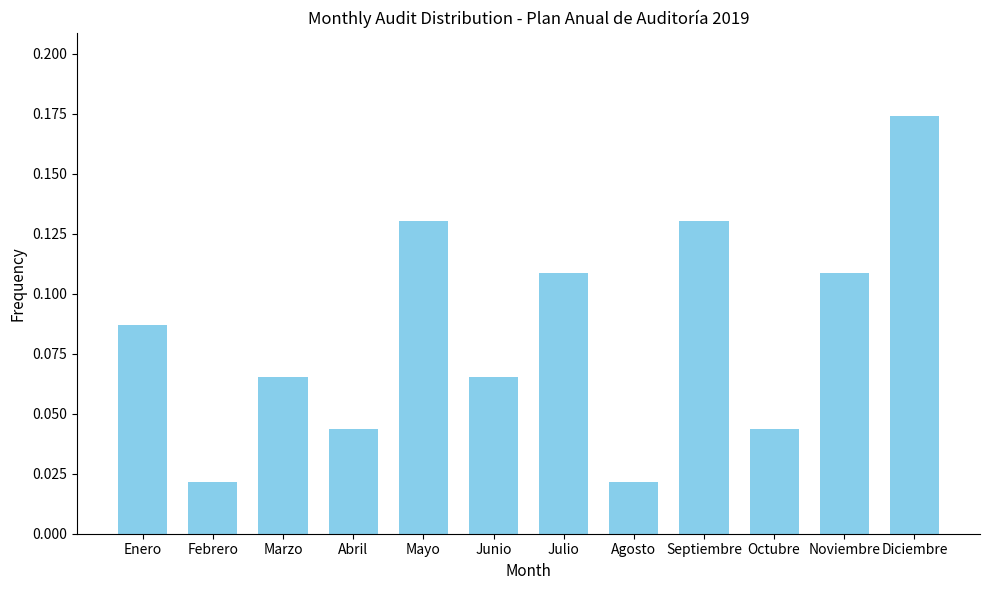

What is the label of the 8th bar from the left?

Agosto